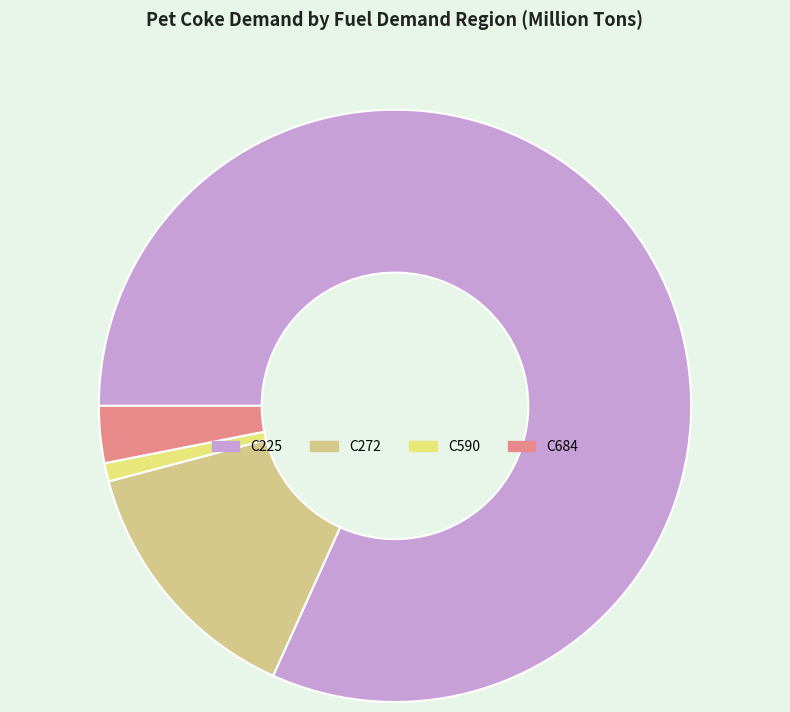

What is the largest slice in the pie chart?

C225